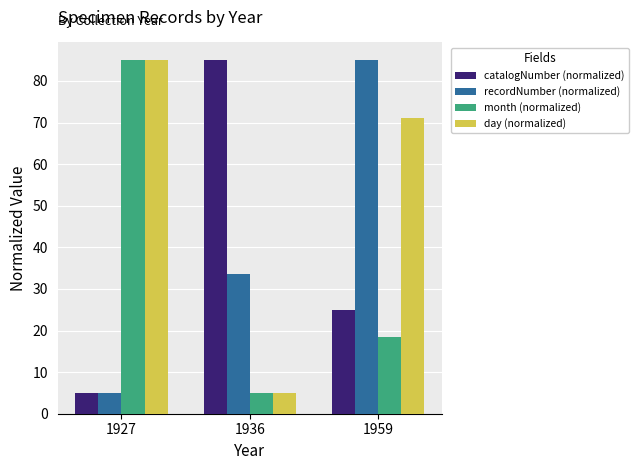

Reading left to right, list all the values displayed in this chart.

catalogNumber (normalized): 1927=5.0	1936=85.0	1959=25.0
recordNumber (normalized): 1927=5.0	1936=33.5	1959=85.0
month (normalized): 1927=85.0	1936=5.0	1959=18.3
day (normalized): 1927=85.0	1936=5.0	1959=71.2